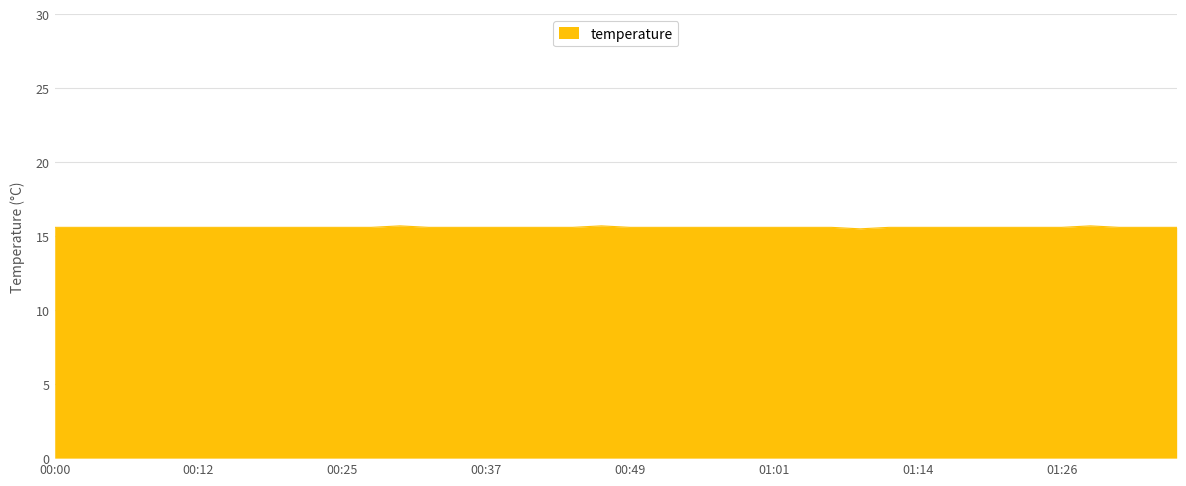

What is the average value?

15.6